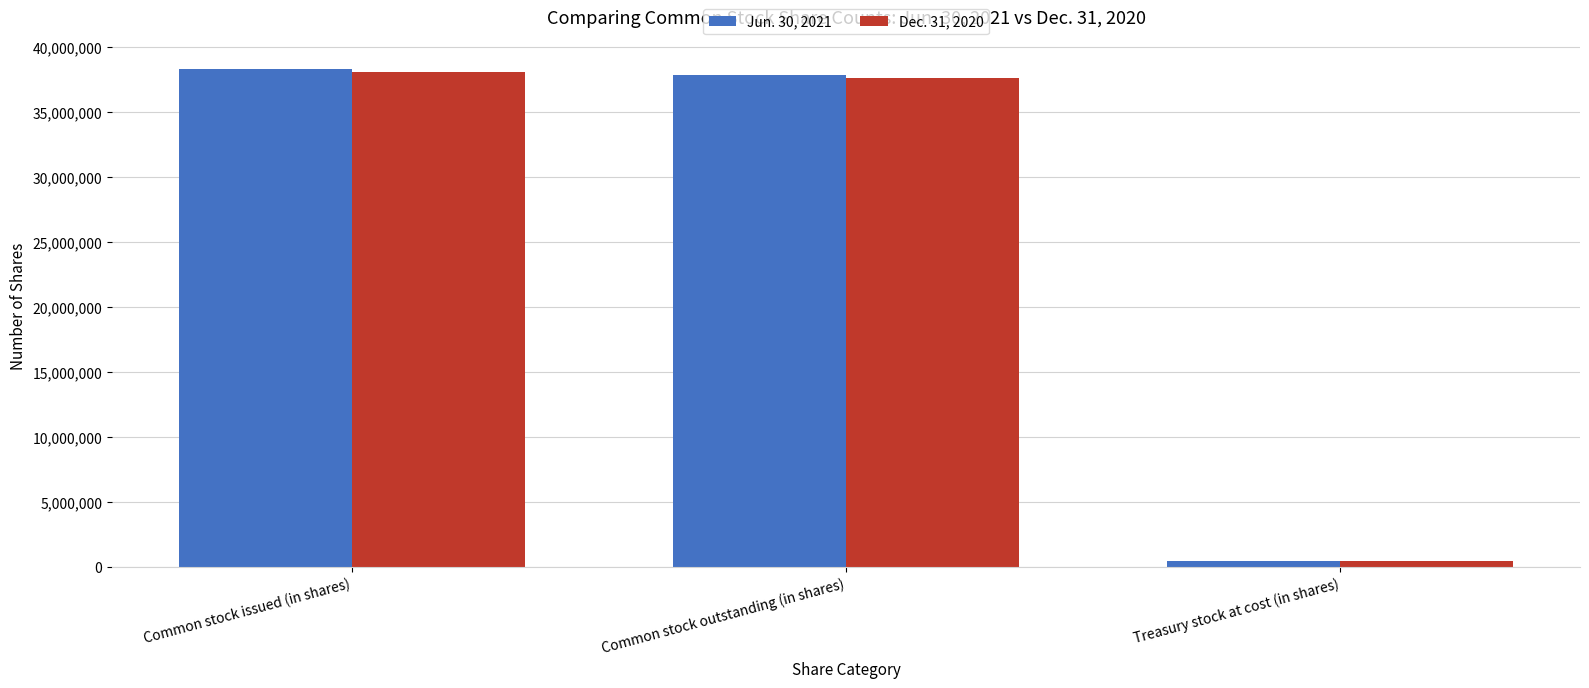

How many data points in Jun. 30, 2021 are less than 37855288?

1